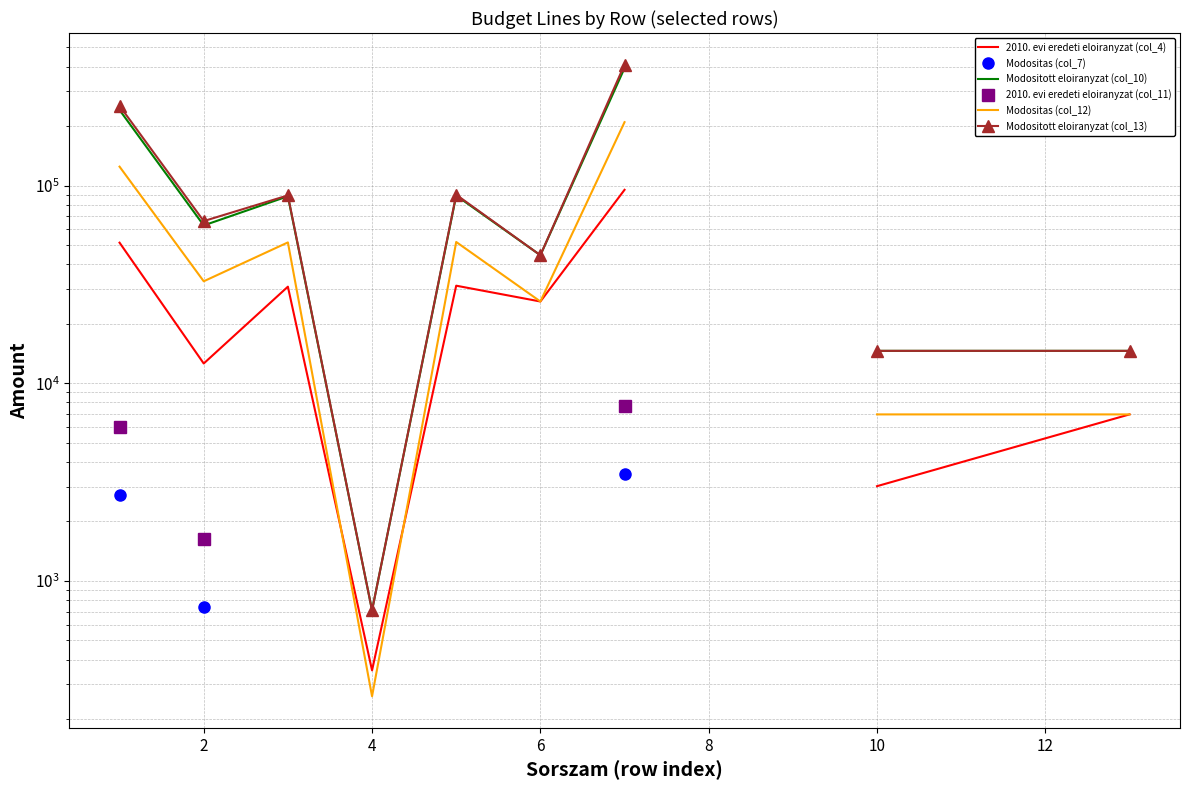

Is the value of Modositott eloiranyzat (col_13) at 6 greater than the value of Modositas (col_7) at 12?

No